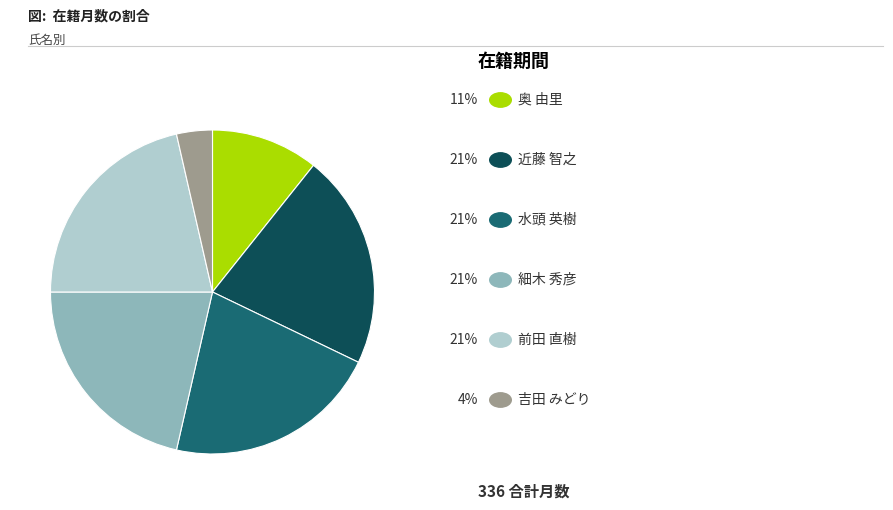

Is there any slice that represents more than half of the pie?

No